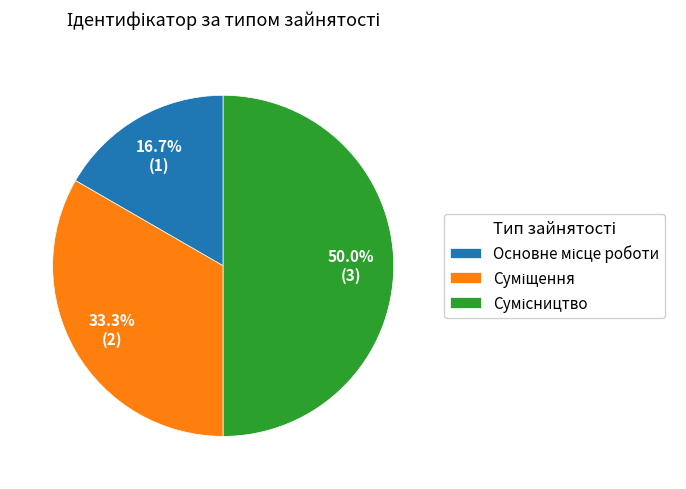

Does Суміщення account for over 50% of the chart?

No